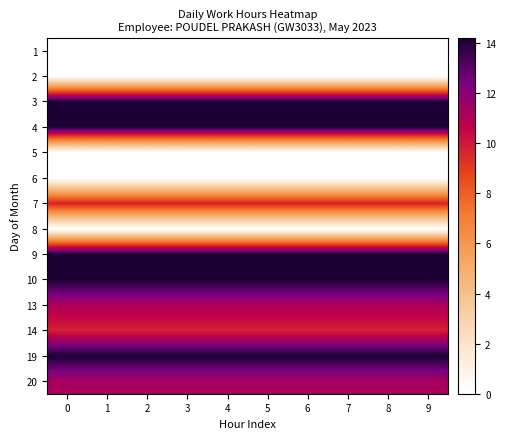

Between 4 and 2, which is larger?

4